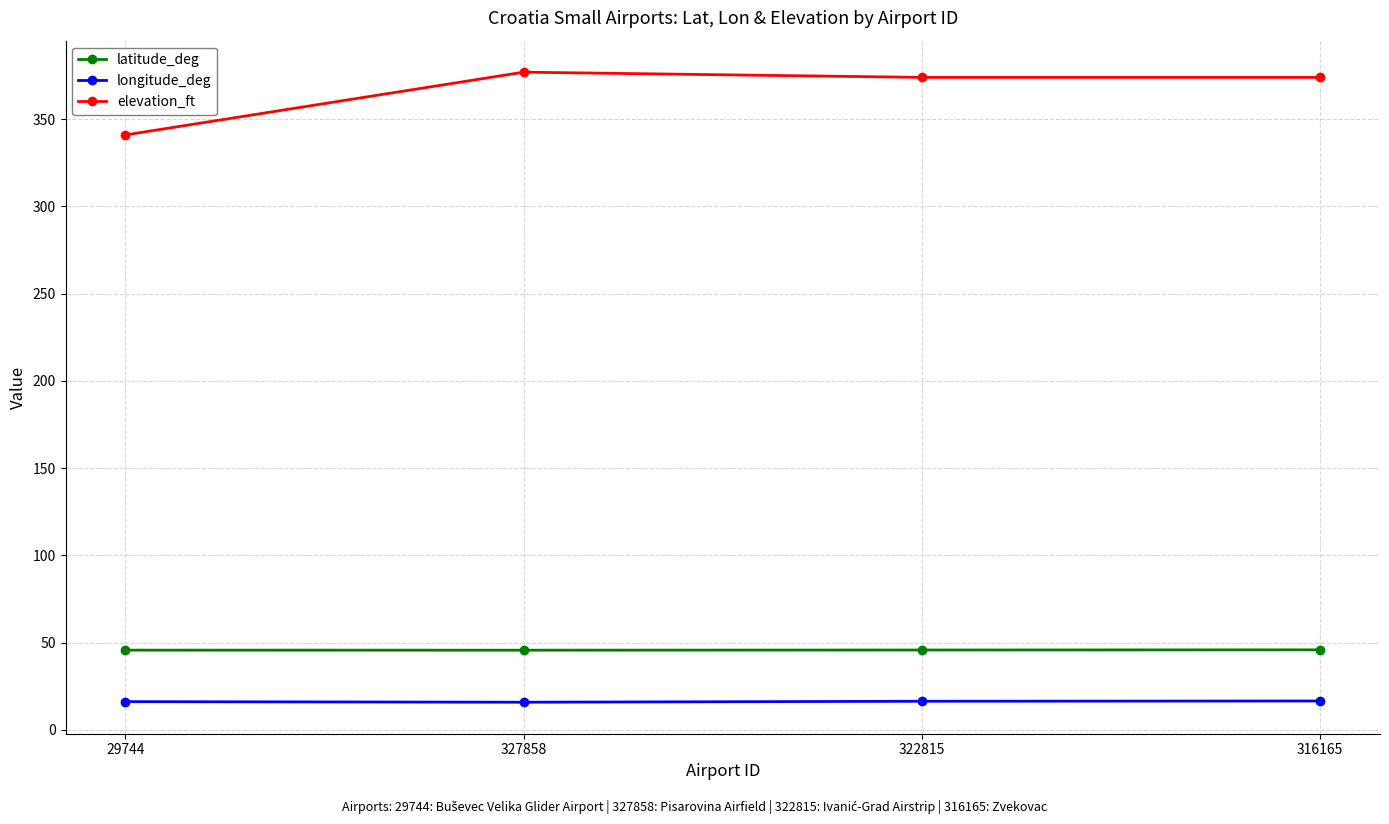

What is the sum of all latitude_deg values?

182.8